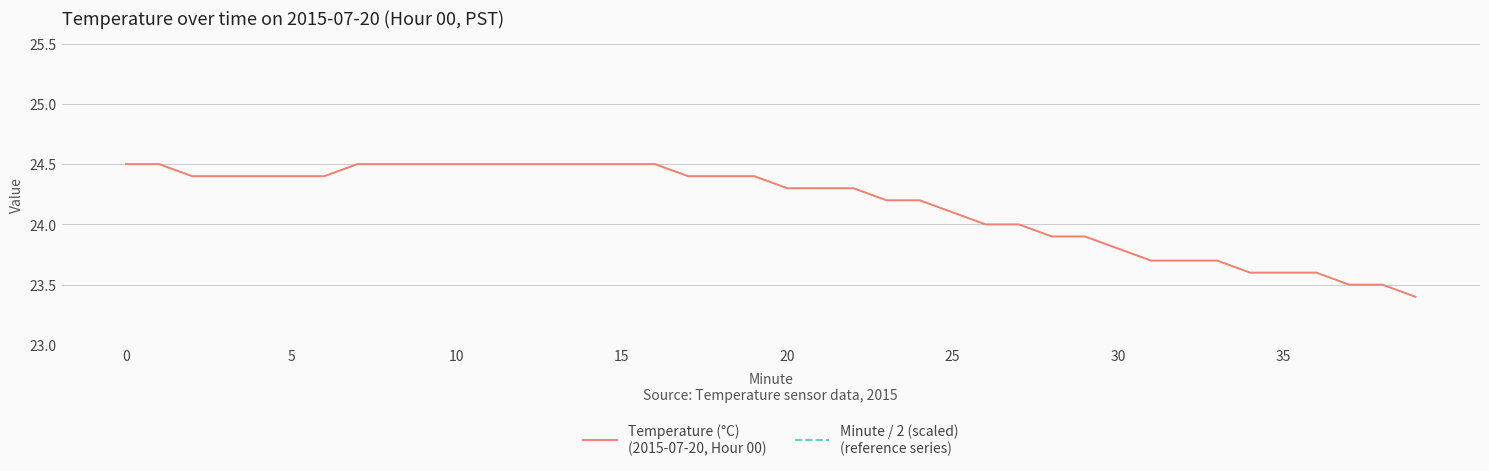

What is the average value of the Minute / 2 (scaled)
(reference series) series?

9.8